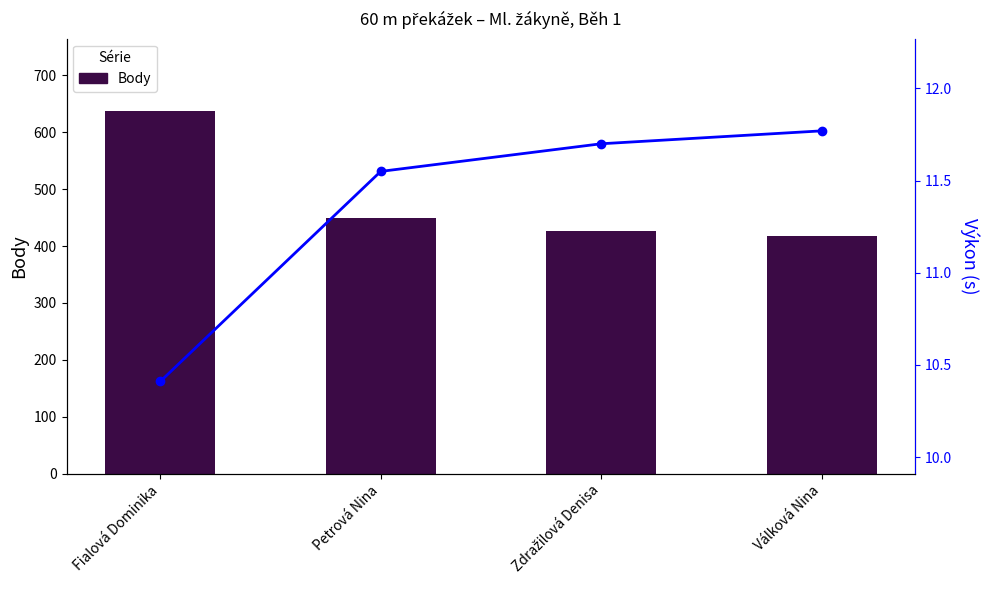

Reading left to right, what are all the values shown in this chart?

Body: 637.0	450.0	427.0	417.0
Výkon (s): 10.4	11.6	11.7	11.8